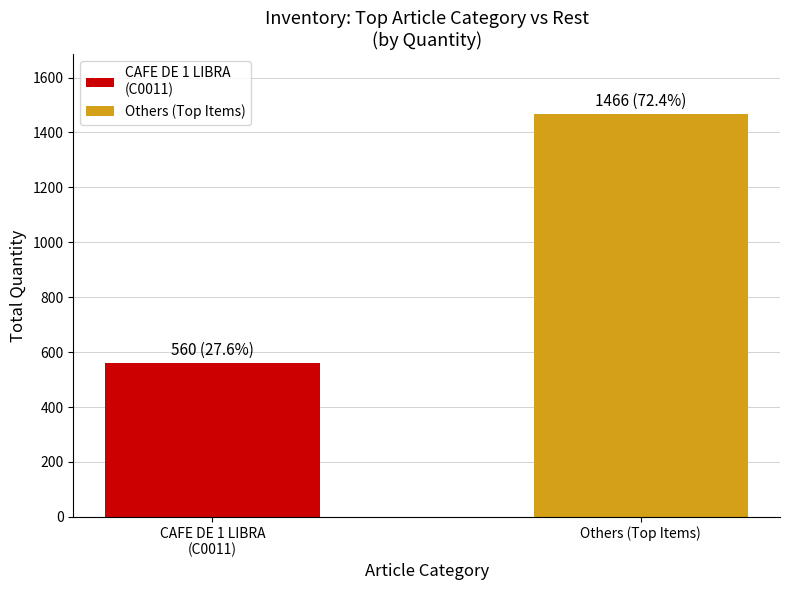

Which category has the lowest value across all series?

CAFE DE 1 LIBRA
(C0011)